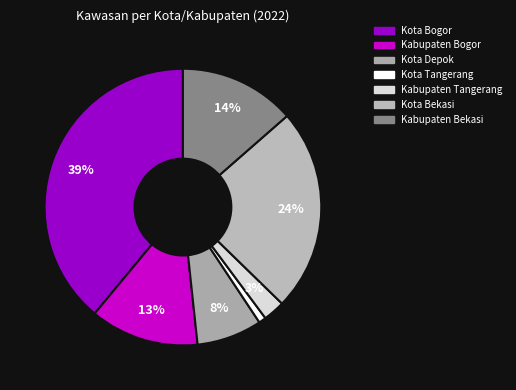

What percentage is the Kota Bogor slice, to the nearest percent?

39%